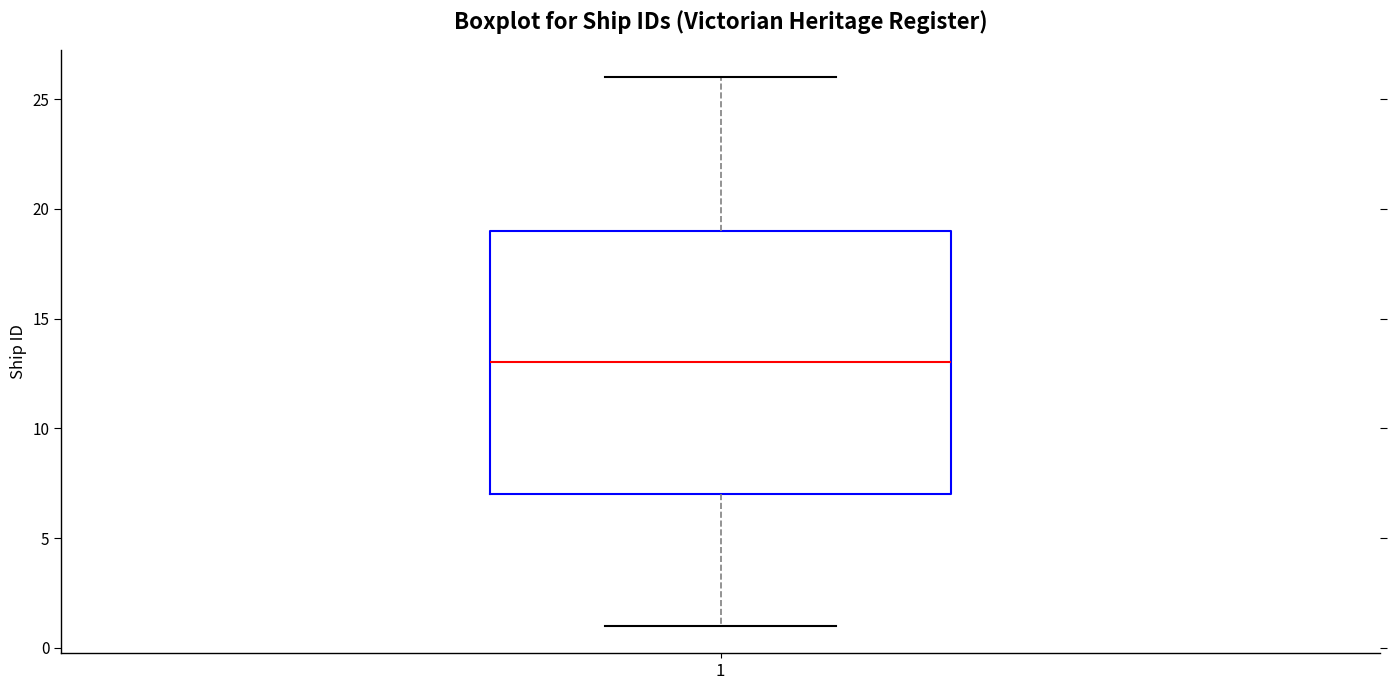

Transcribe this box plot: give where the median line is, the range the box spans, and where the two whiskers end, as read against the y-axis. The values are not printed on the chart, so give them approximately, as read against the axis.

median 13, box 7 to 19, whiskers 1 to 26